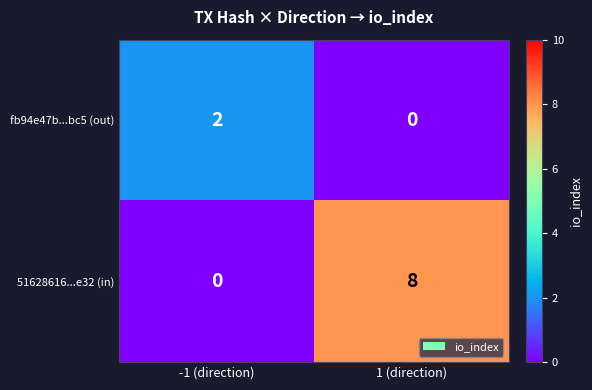

Which category has the highest value across all series?

1 (direction)